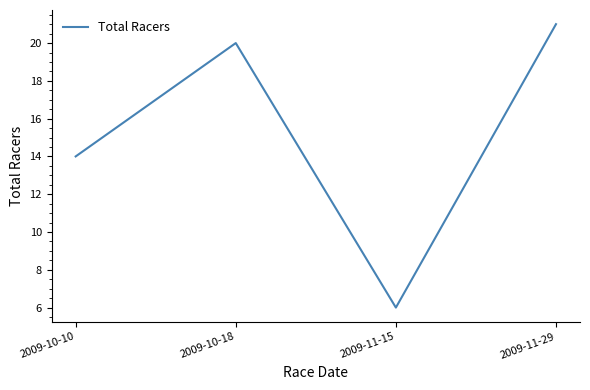

Does the chart display data point markers on the line(s)?

No